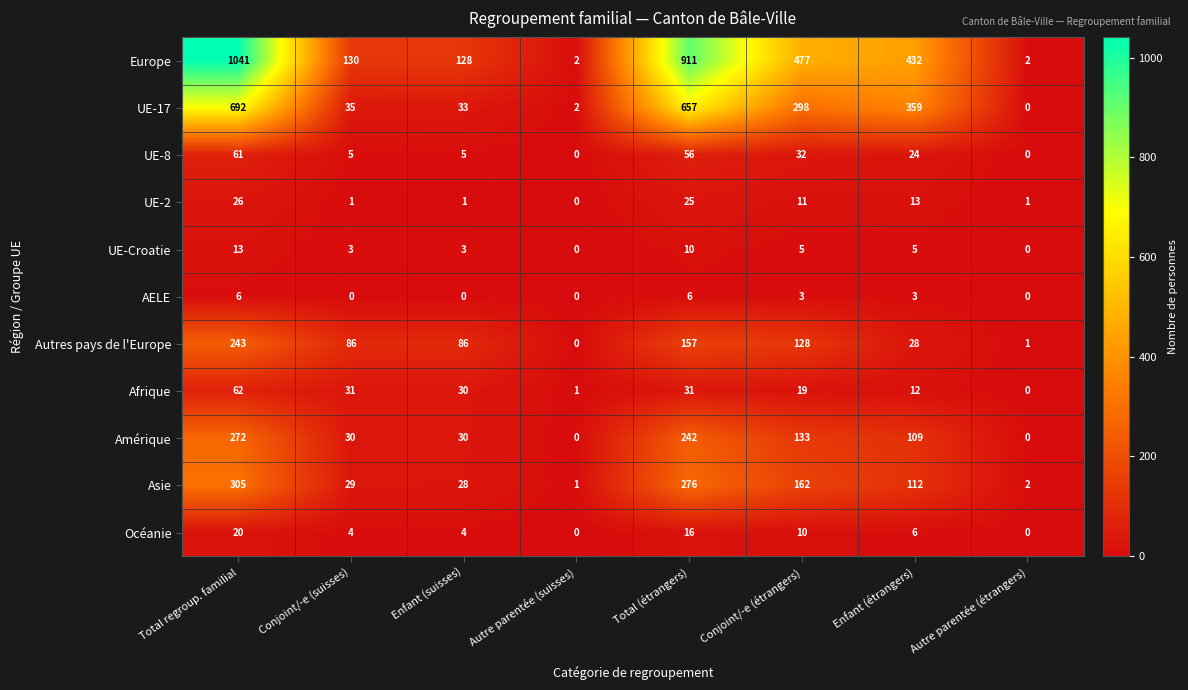

Count the Océanie values in the range 4 to 16.

5